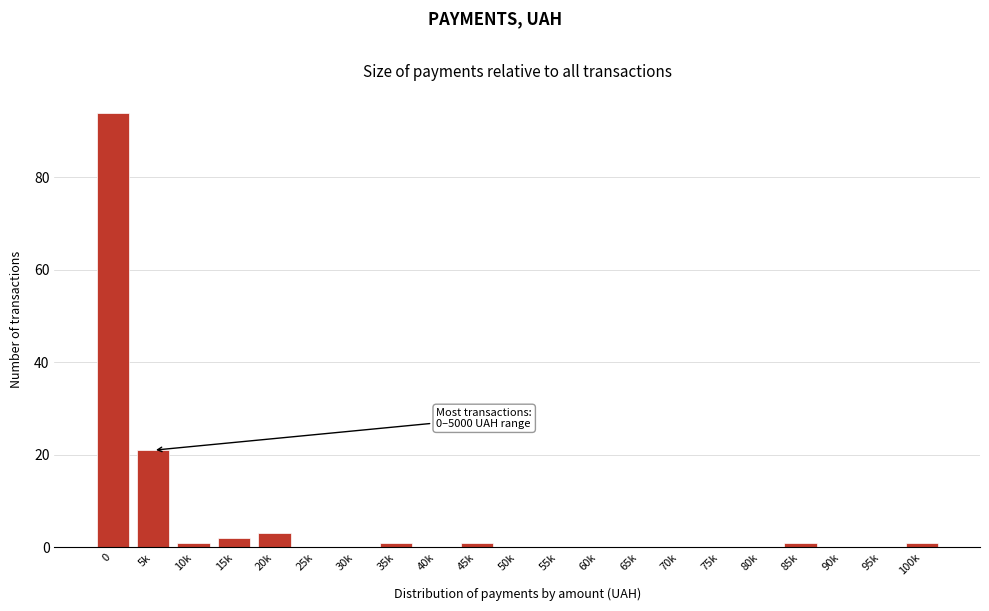

Reading left to right, transcribe all the data shown in this chart.

0=94	5k=21	10k=1	15k=2	20k=3	25k=0	30k=0	35k=1	40k=0	45k=1	50k=0	55k=0	60k=0	65k=0	70k=0	75k=0	80k=0	85k=1	90k=0	95k=0	100k=1